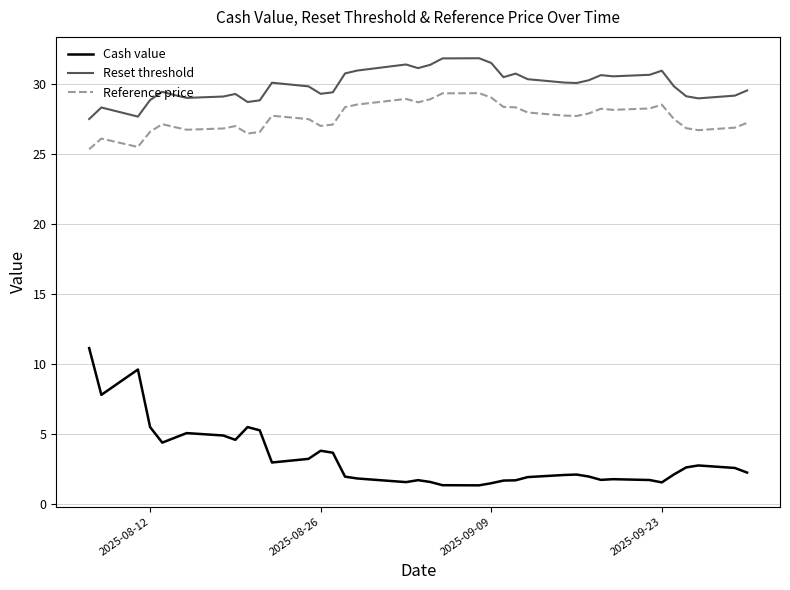

In Reference price, how many points are higher than both neighbors (excluding endpoints)?

8